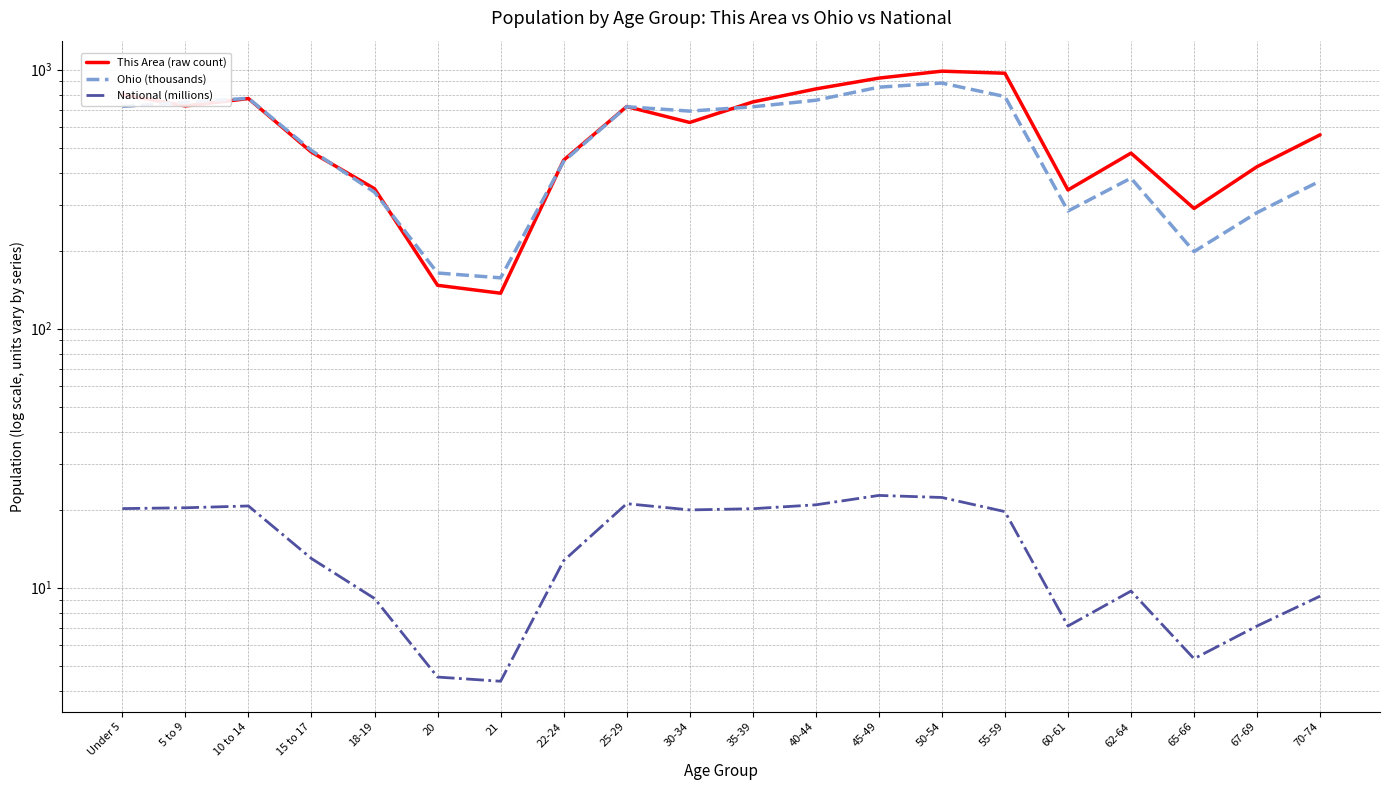

What is the difference between the highest and lowest values at 30-34?

671.4